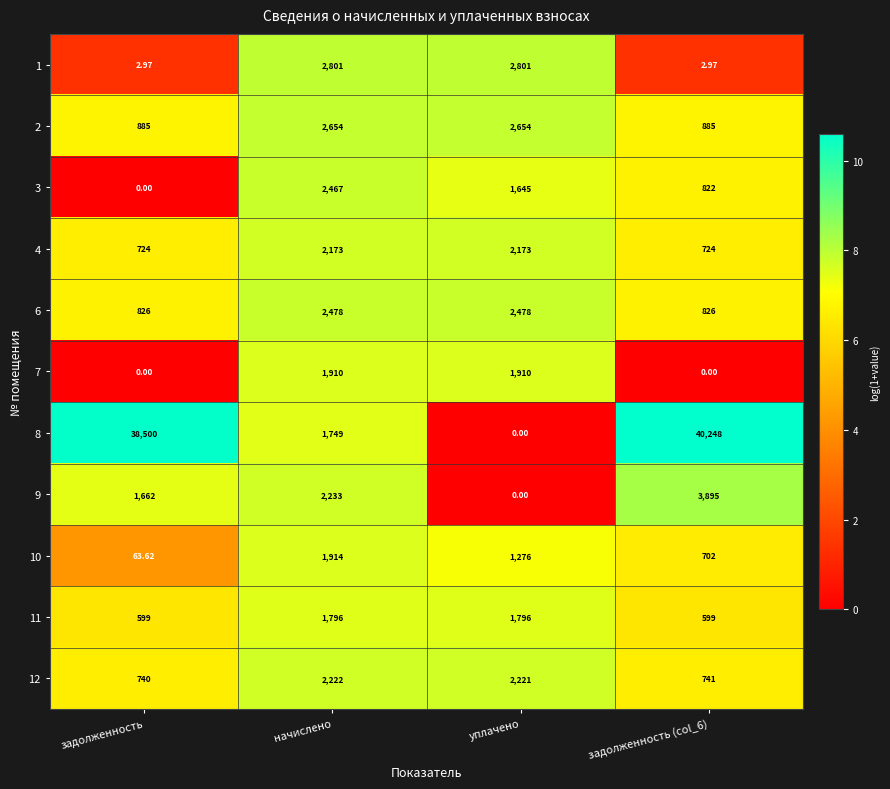

Is the value of 6 at задолженность (col_6) greater than the value of 8 at задолженность (col_6)?

No